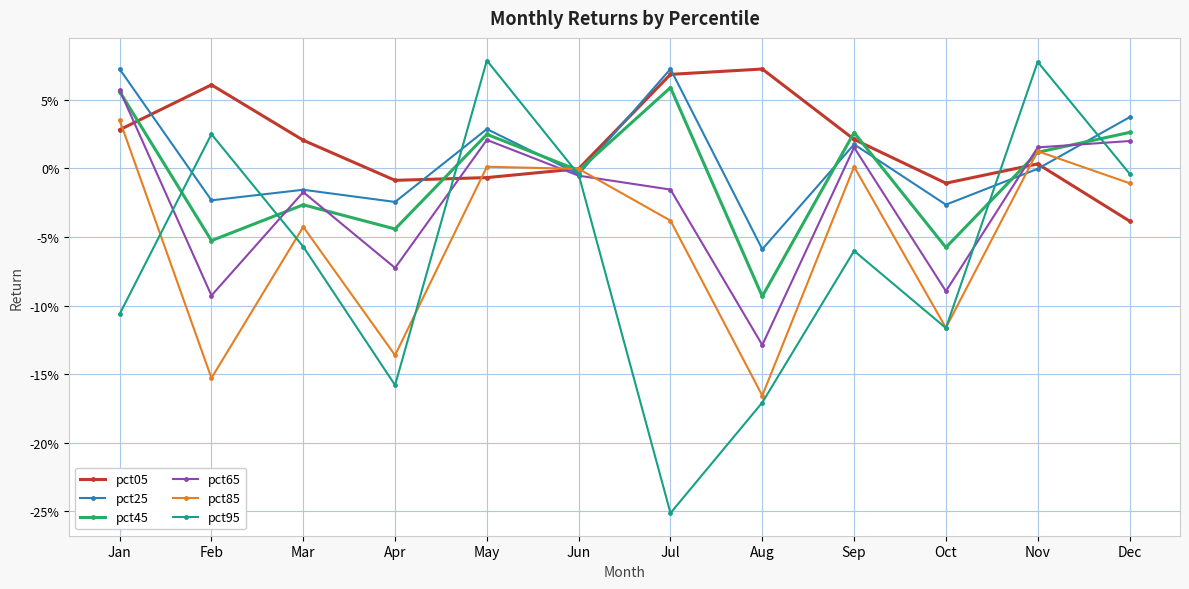

Where is the first local maximum for pct45?

Mar